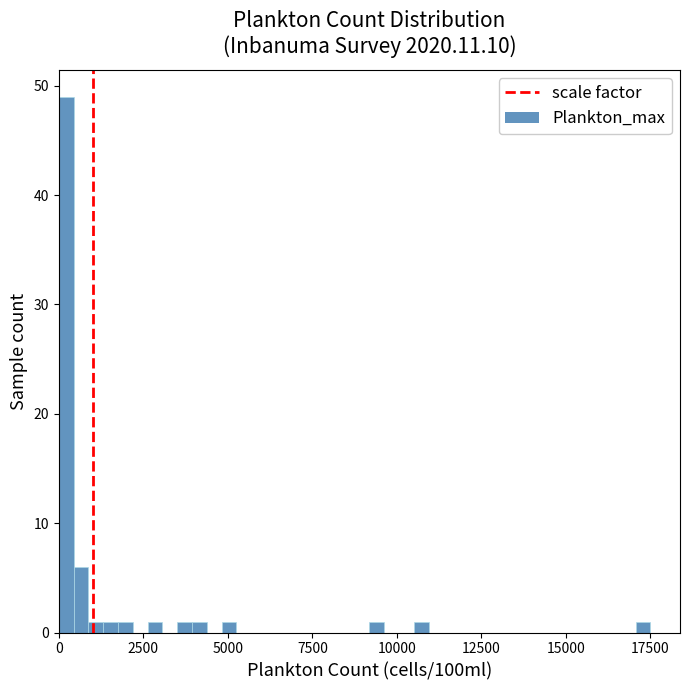

Read against the x-axis, roughly where is the centre of the tallest bar?

0